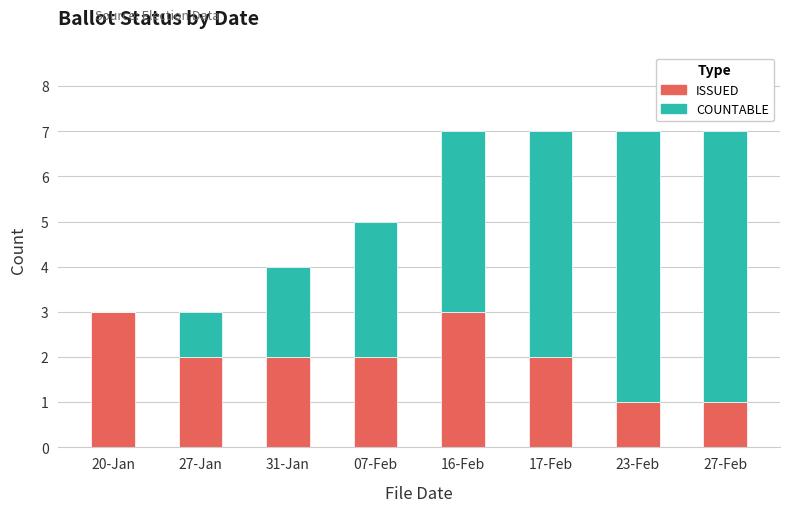

Reading left to right, list the values for the ISSUED series.

20-Jan=3	27-Jan=2	31-Jan=2	07-Feb=2	16-Feb=3	17-Feb=2	23-Feb=1	27-Feb=1